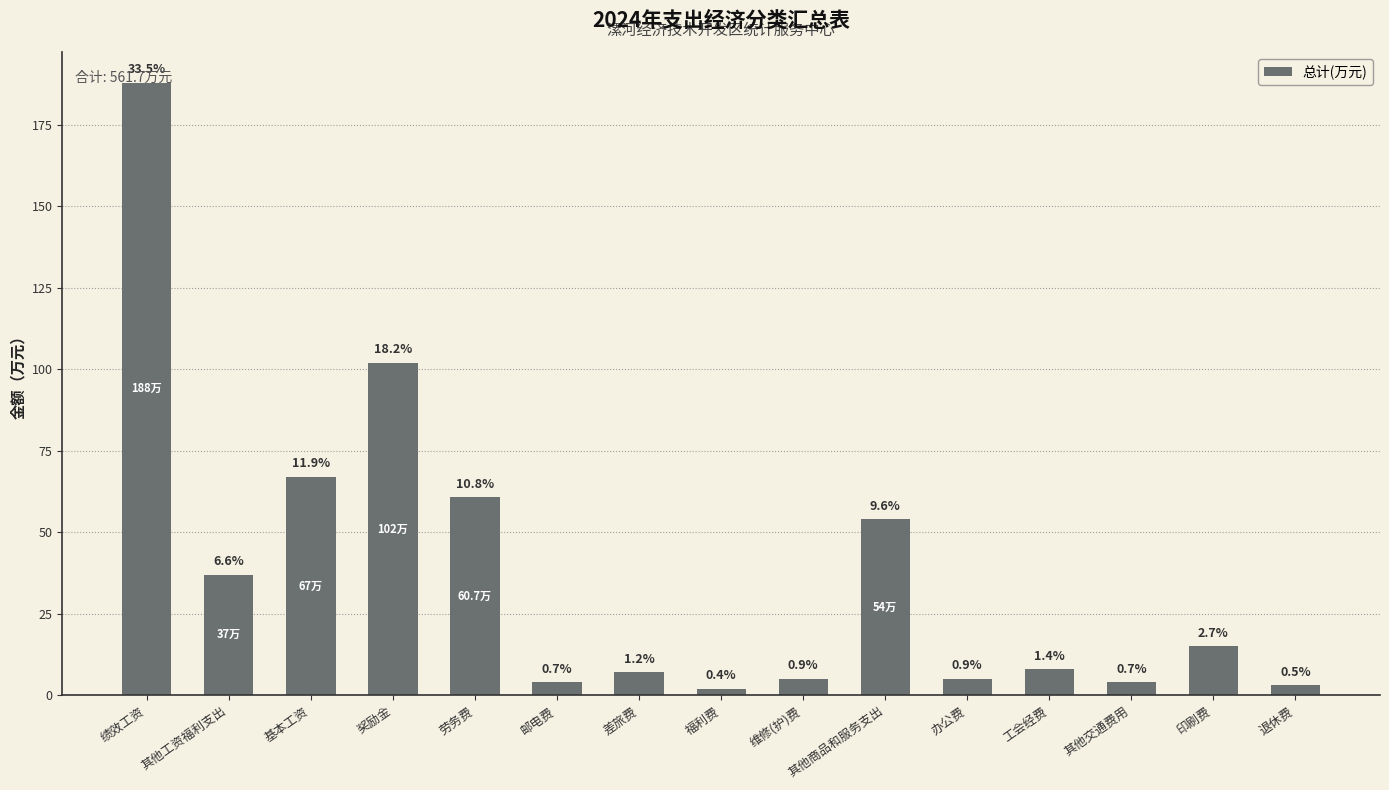

Does the chart contain any negative values?

No